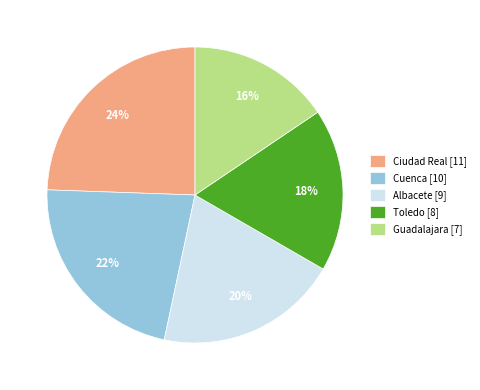

How many segments does this pie chart have?

5